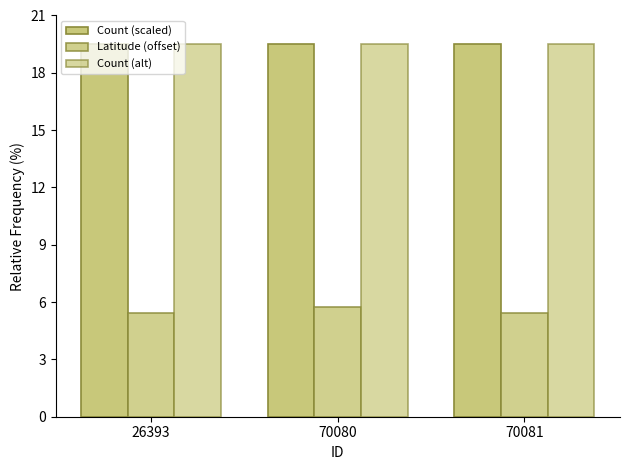

Reading left to right, extract all data points from this chart.

Count (scaled): 19.5	19.5	19.5
Latitude (offset): 5.4	5.8	5.4
Count (alt): 19.5	19.5	19.5